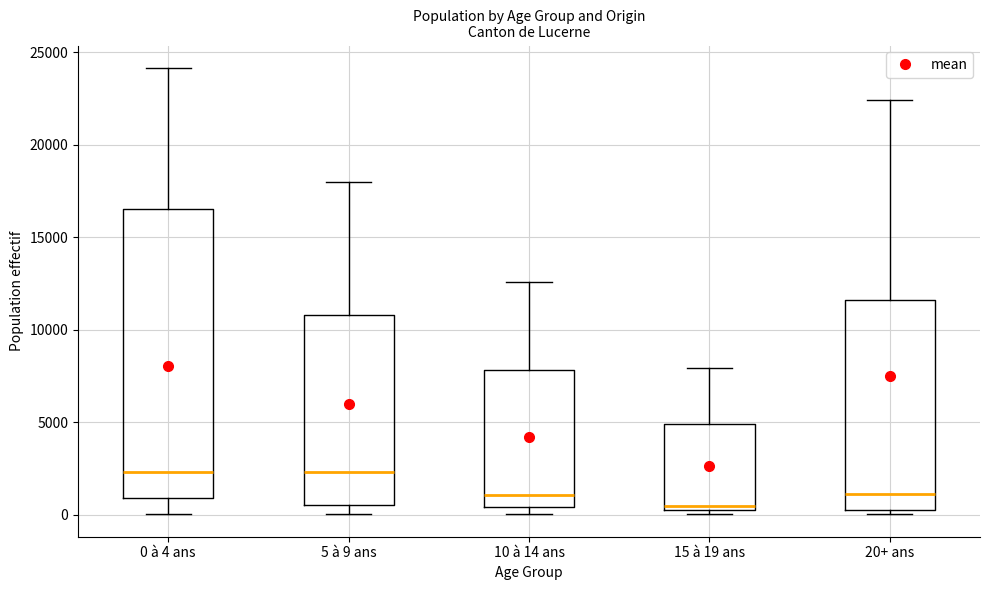

Where is the lower edge of the box for 5 à 9 ans on the y-axis? The values are not printed on the chart, so give them approximately, as read against the axis.

500